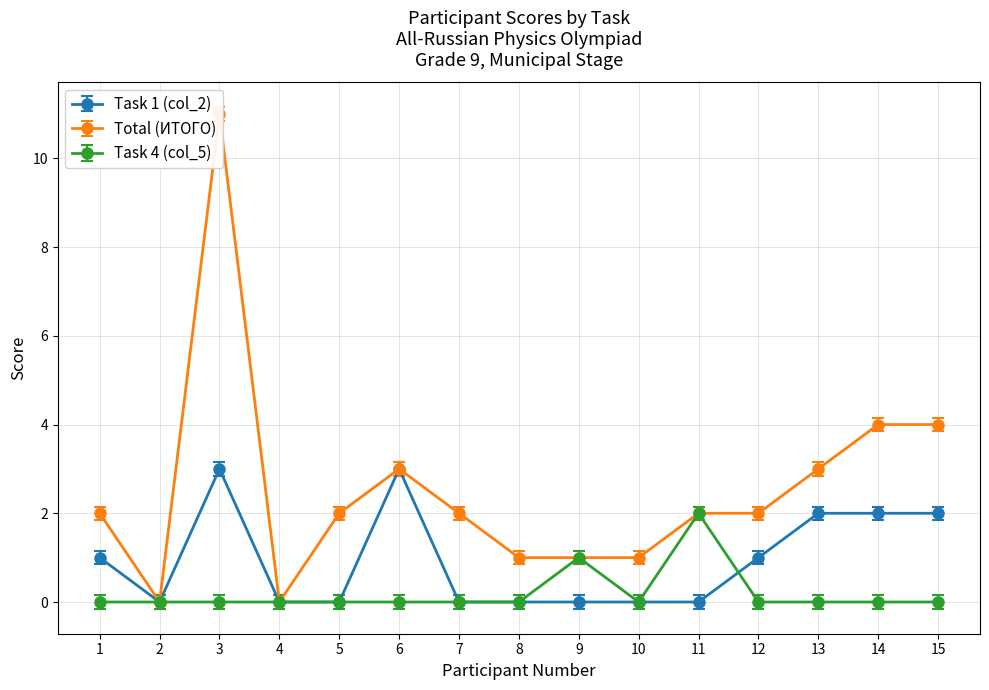

Count the number of categories in the chart.

15